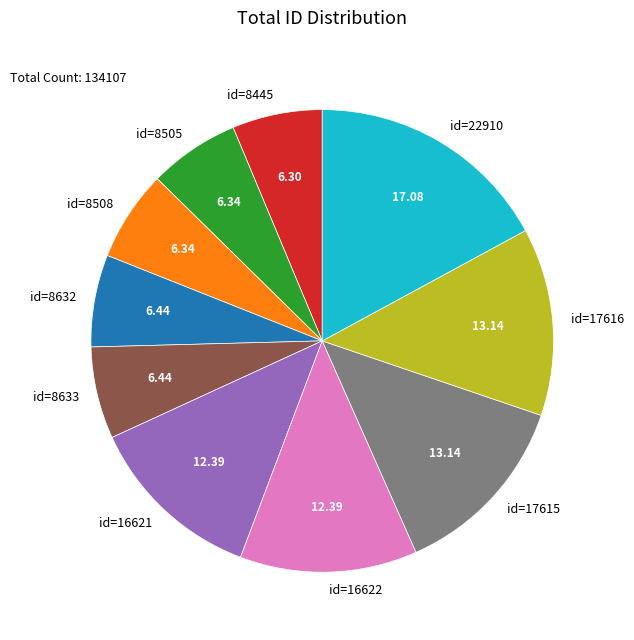

How many segments does this pie chart have?

10